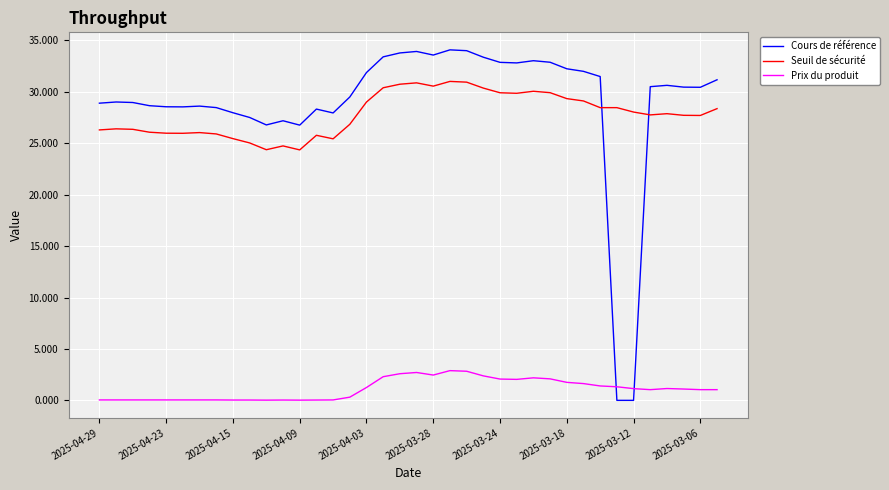

How many values in the Cours de référence series are below 30?

18